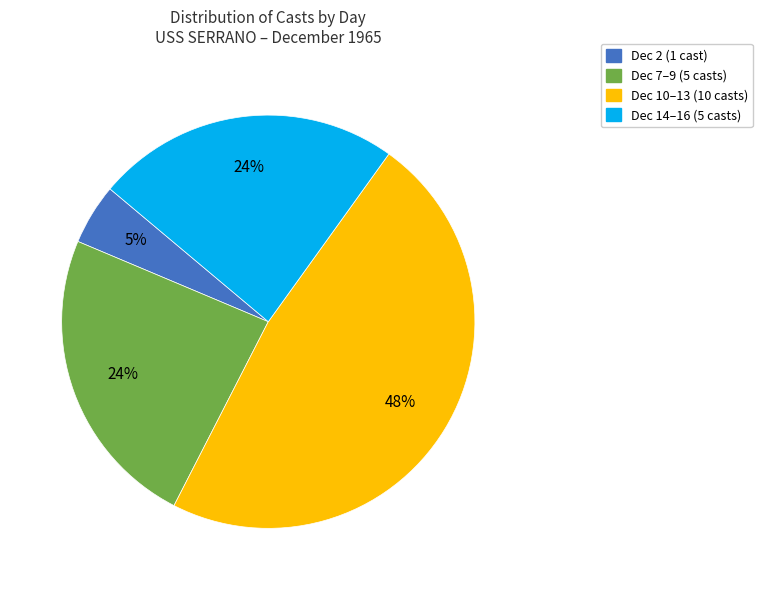

Is it true that Dec 7–9 (5 casts) is 24% of the pie?

True